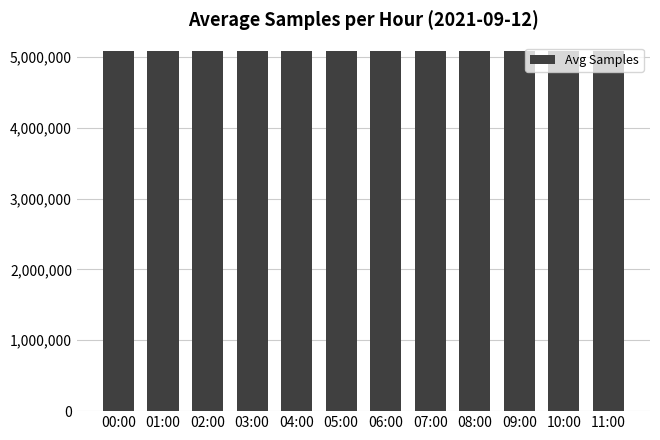

What is the value of the 8th bar from the left?

5075000